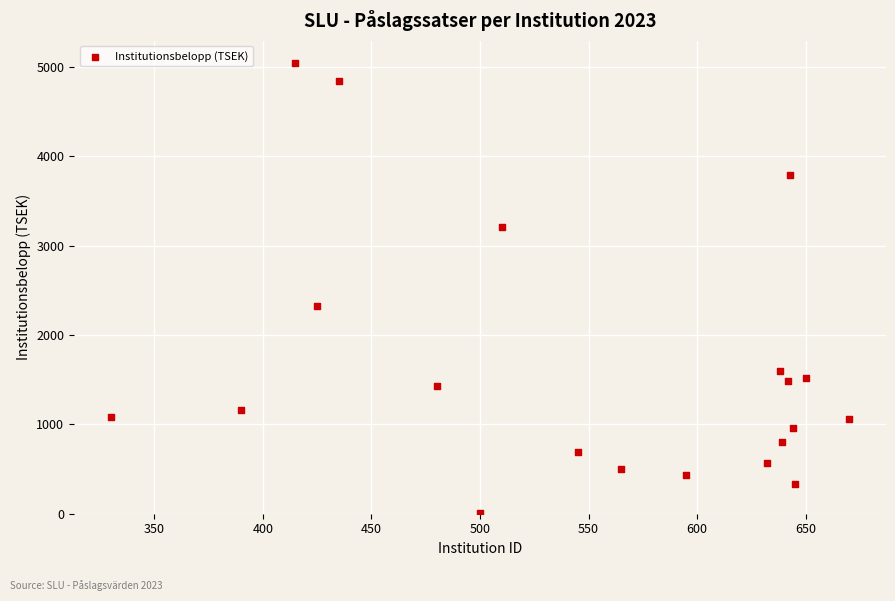

What is the range of Y values (max minus min)?

5035.0